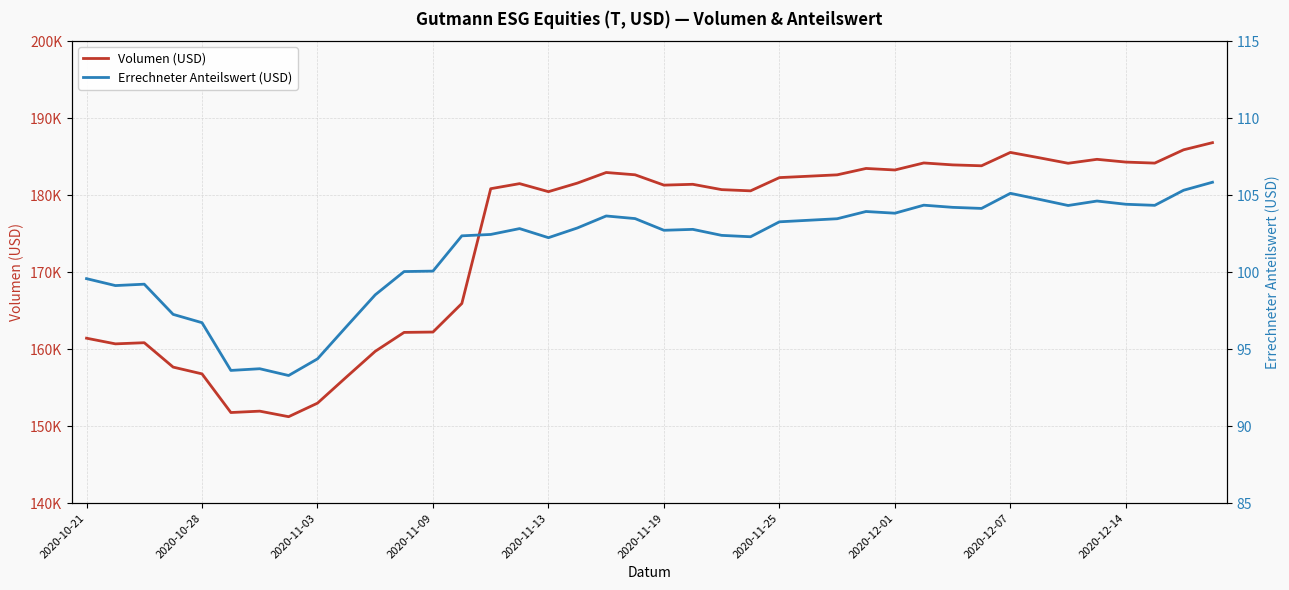

How many data points does each series have?

40